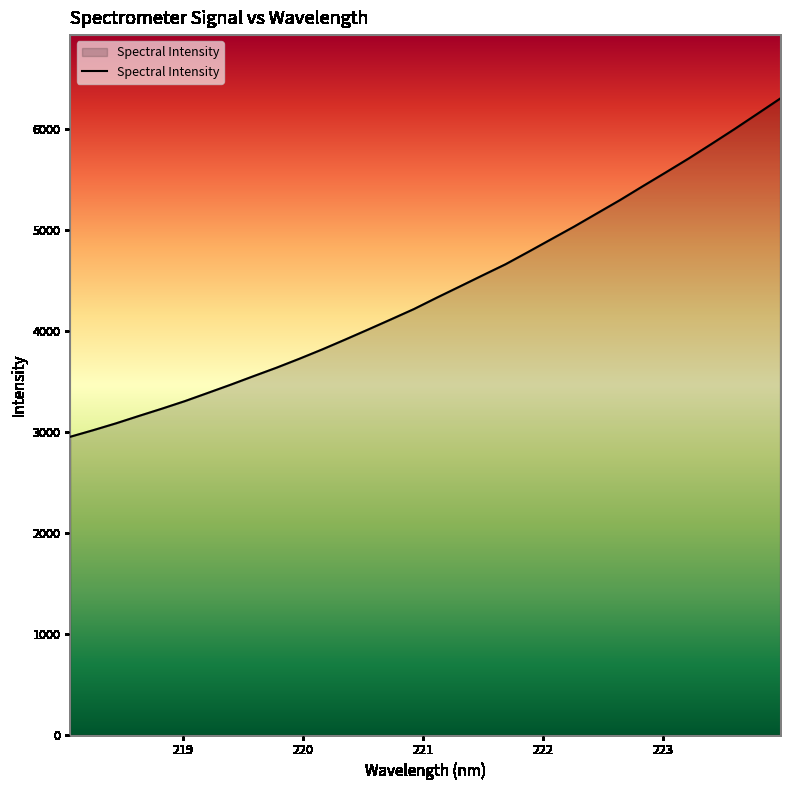

How many lines are shown in the chart?

1